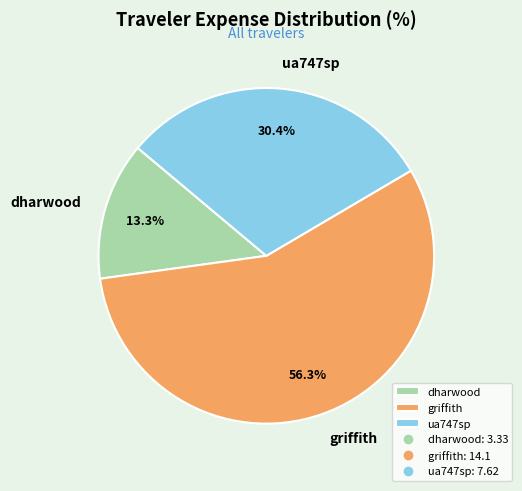

Does ua747sp account for over 50% of the chart?

No